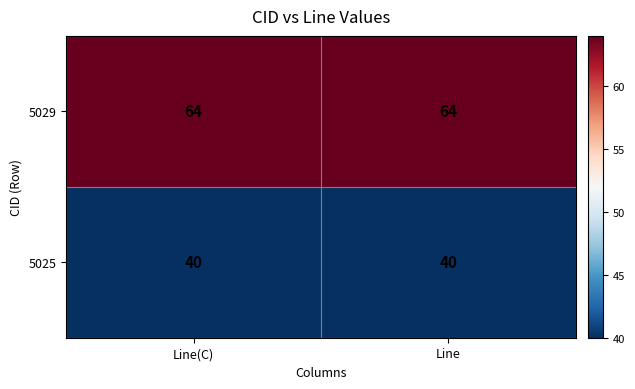

Reading left to right, list all the values displayed in this chart.

5029: Line(C)=64	Line=64
5025: Line(C)=40	Line=40